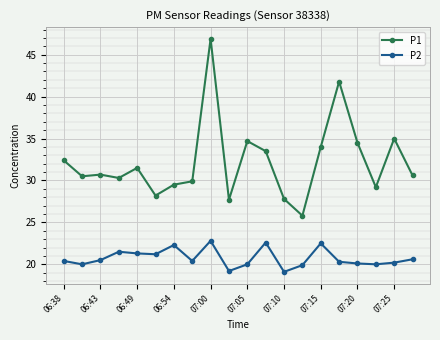

What is the maximum value for P1?

46.9